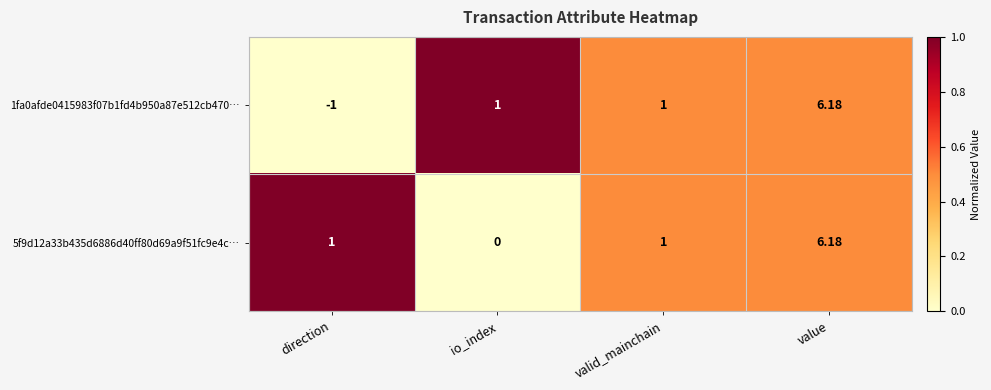

Between direction and io_index, which series saw the biggest shift?

1fa0afde0415983f07b1fd4b950a87e512cb470…